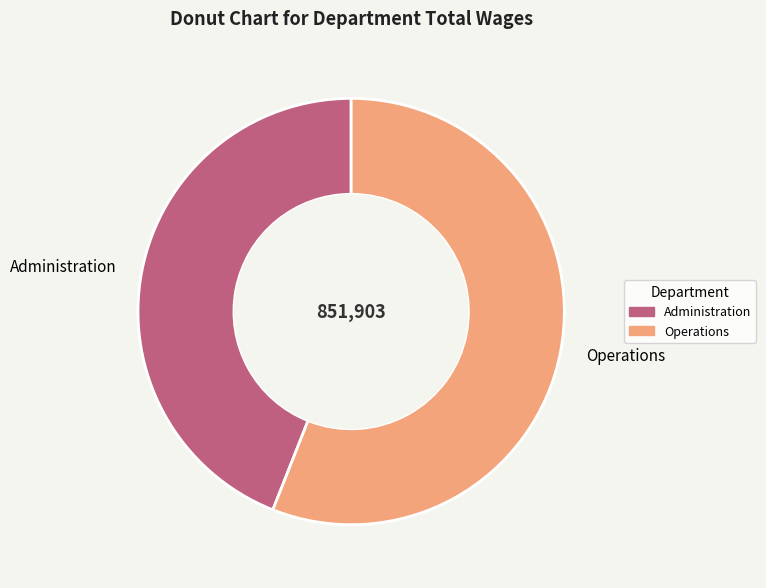

How many segments does this pie chart have?

2